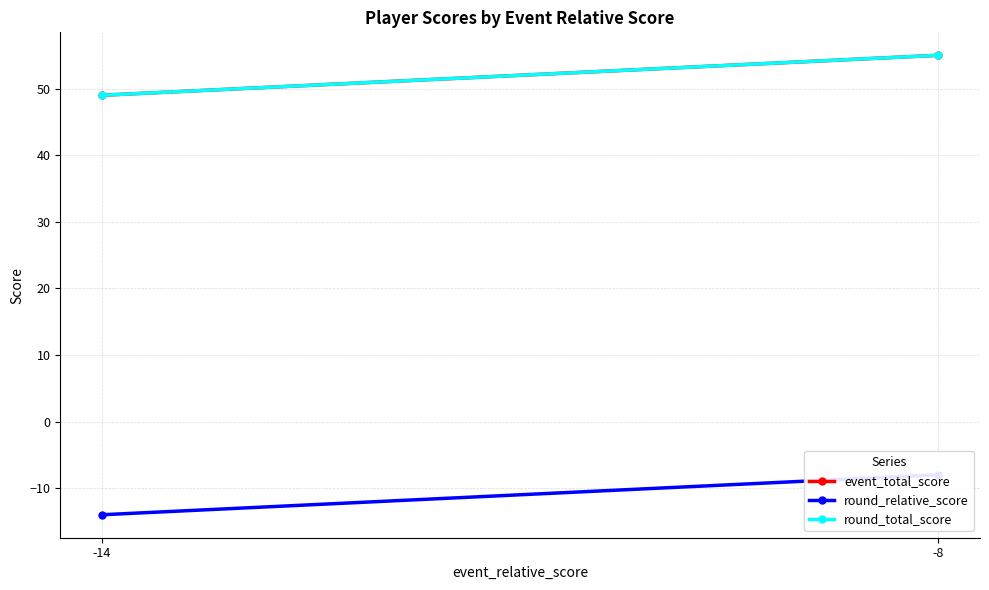

What is the minimum value for round_total_score?

49